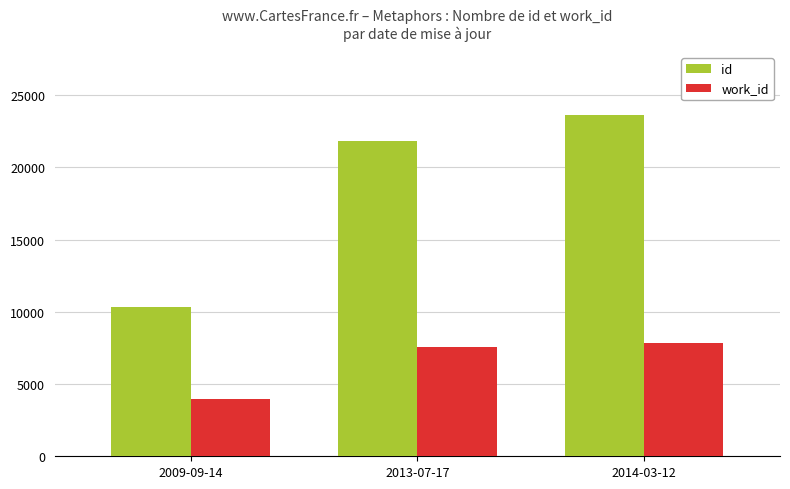

What is the label of the 2nd bar from the right?

2013-07-17